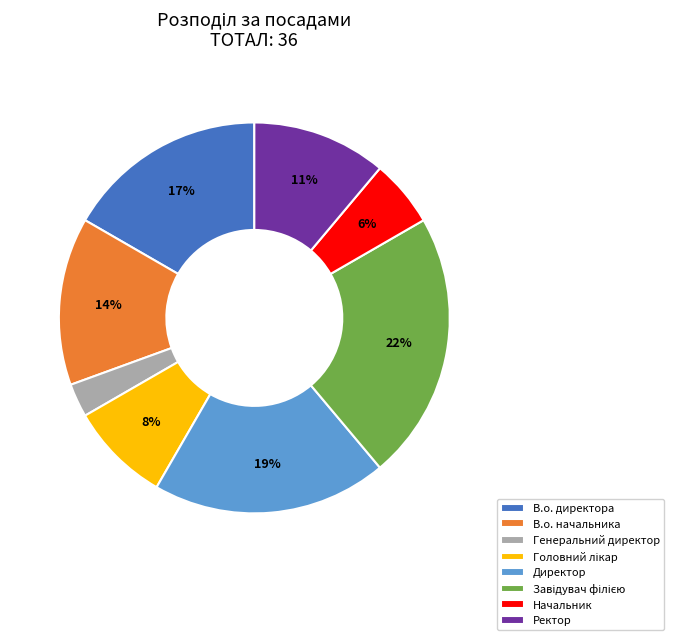

To the nearest percent, what portion does В.о. директора represent?

17%